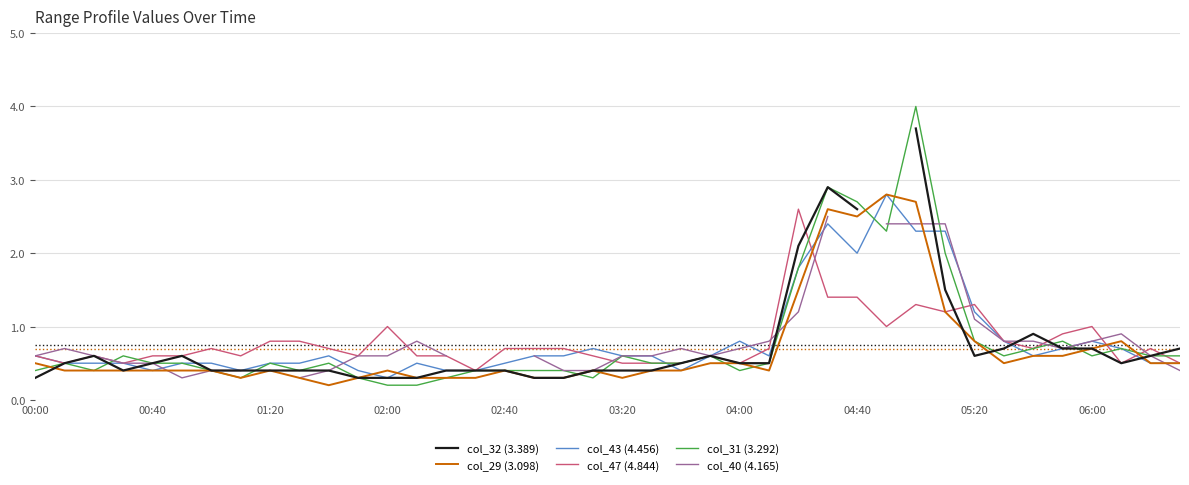

Is this an area chart (filled region under the line)?

No